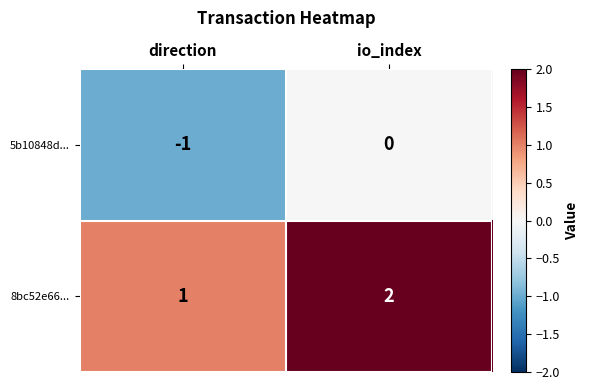

Count the number of data series in this chart.

2